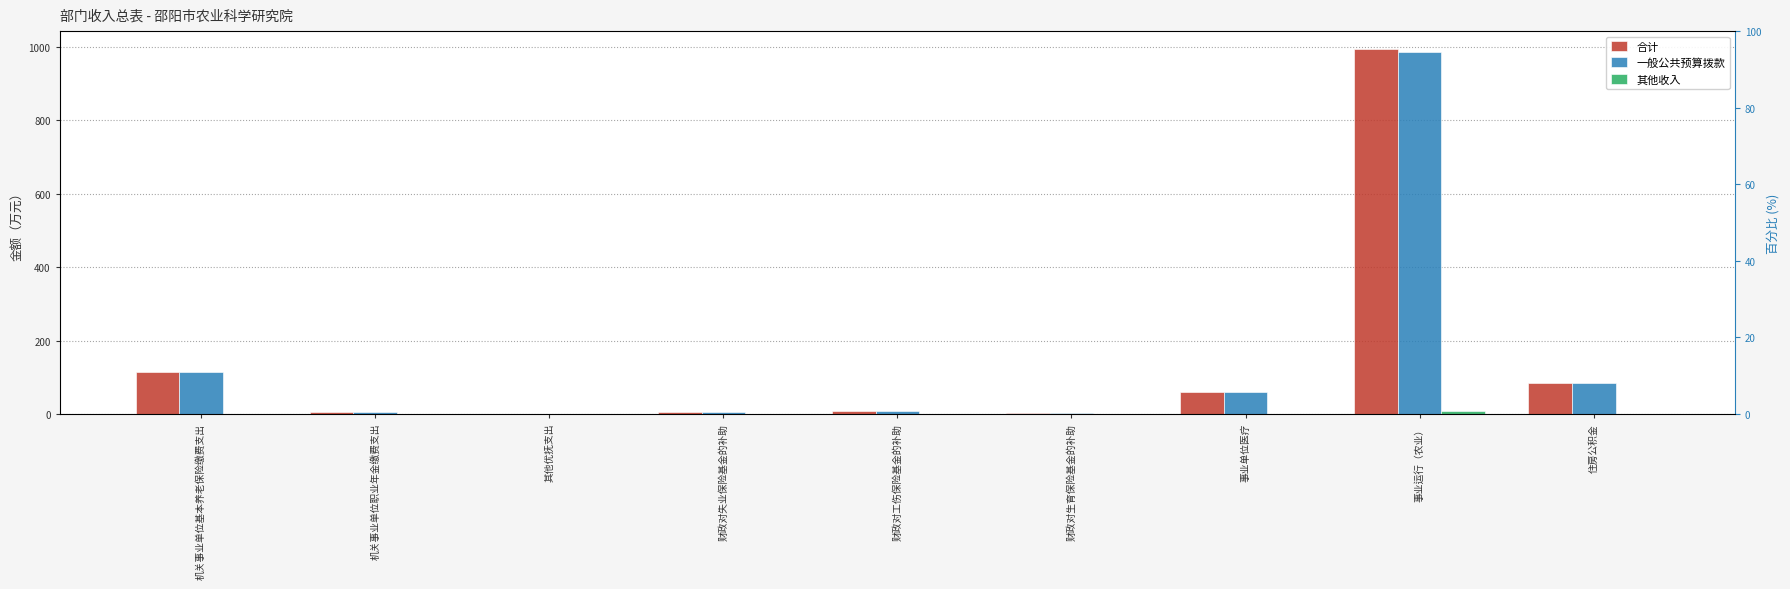

What is the maximum value shown in the chart?

993.7